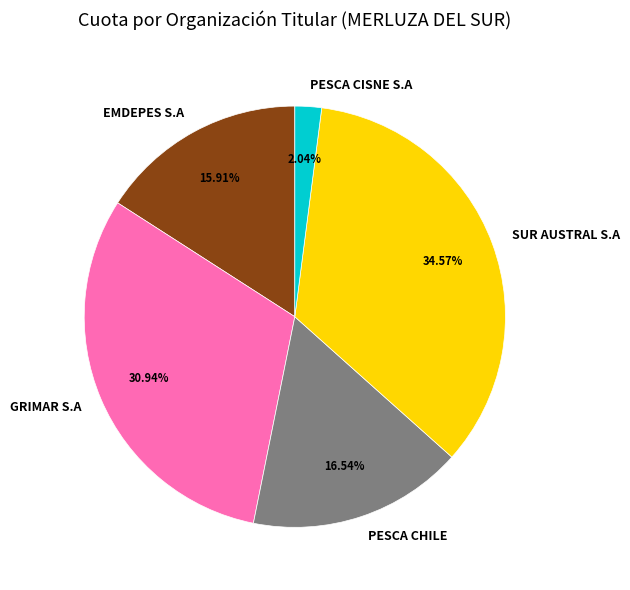

Which has a higher value, SUR AUSTRAL S.A or PESCA CISNE S.A?

SUR AUSTRAL S.A